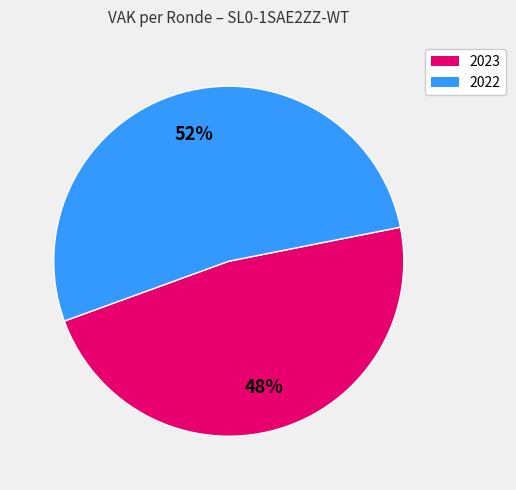

Is there a majority slice in this chart?

Yes